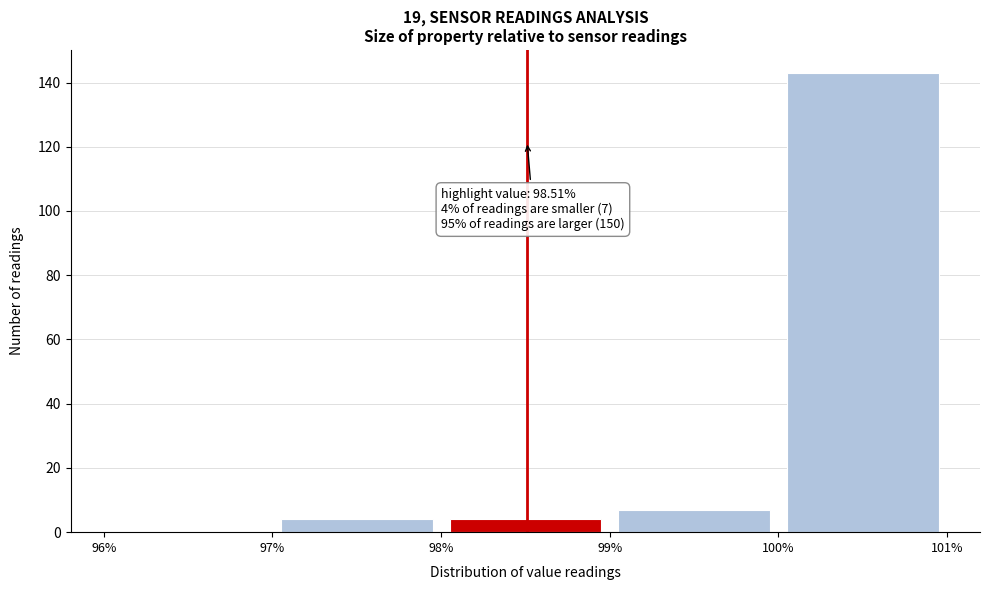

Which range on the x-axis has the tallest bar?

100% to 101%